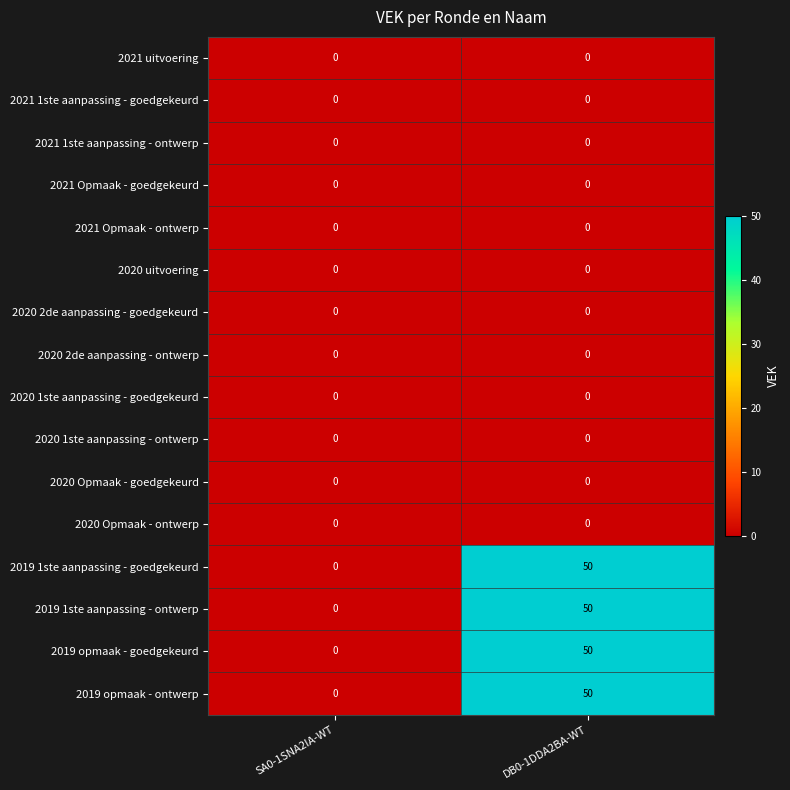

What is the total value across all series at DB0-1DDA2BA-WT?

200